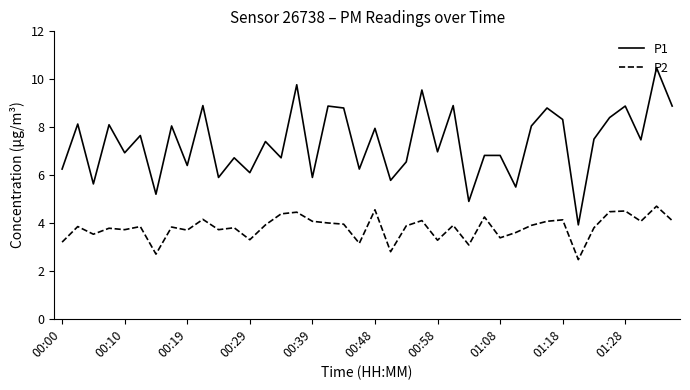

What is the maximum value for P2?

4.7